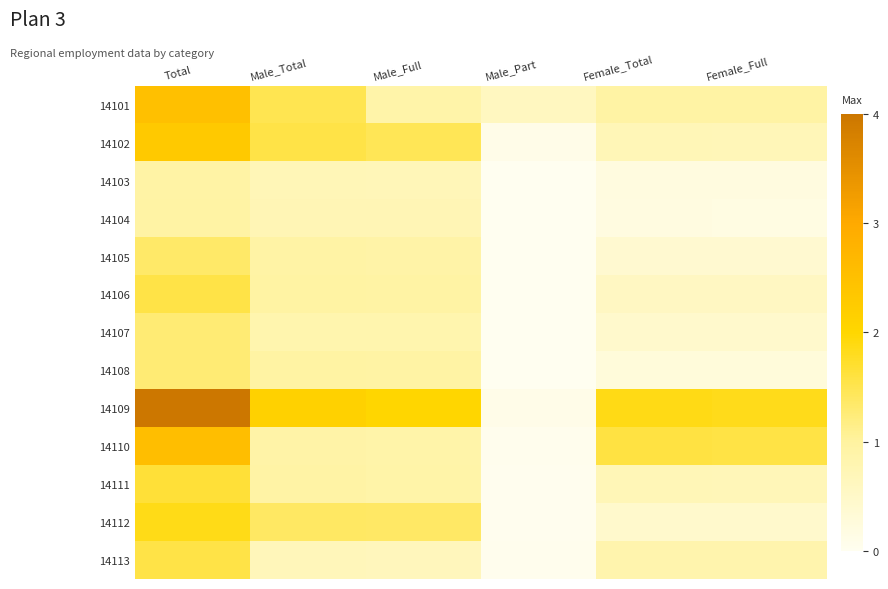

The 14113 series shows 0.7 at Male_Full. True or false?

True